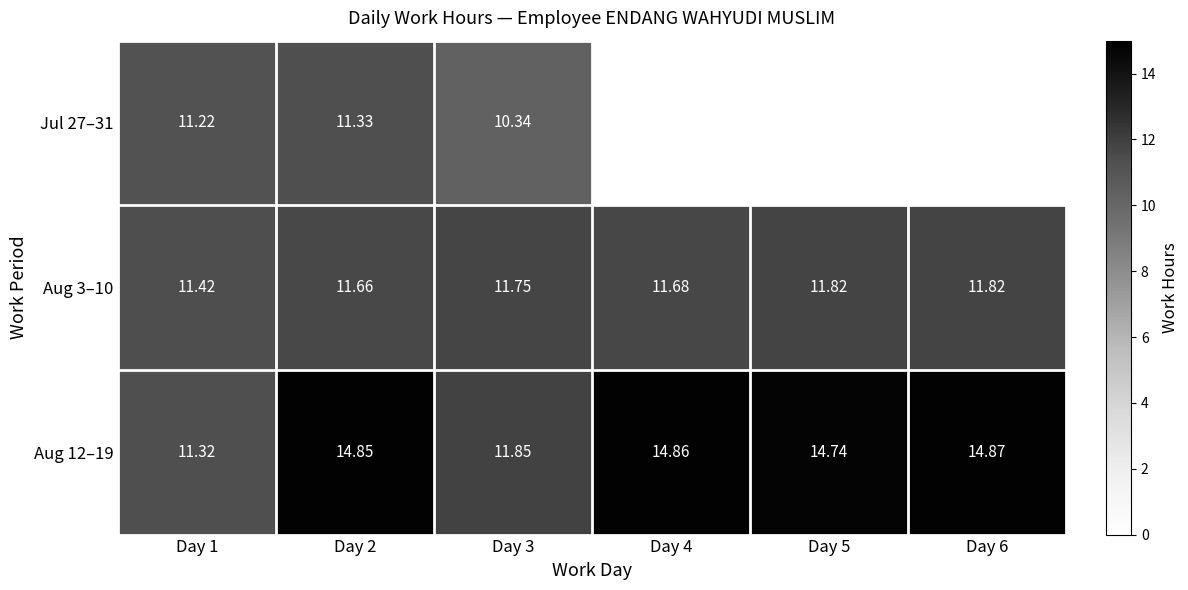

Is the value of Aug 12–19 at Day 3 greater than the value of Jul 27–31 at Day 2?

Yes